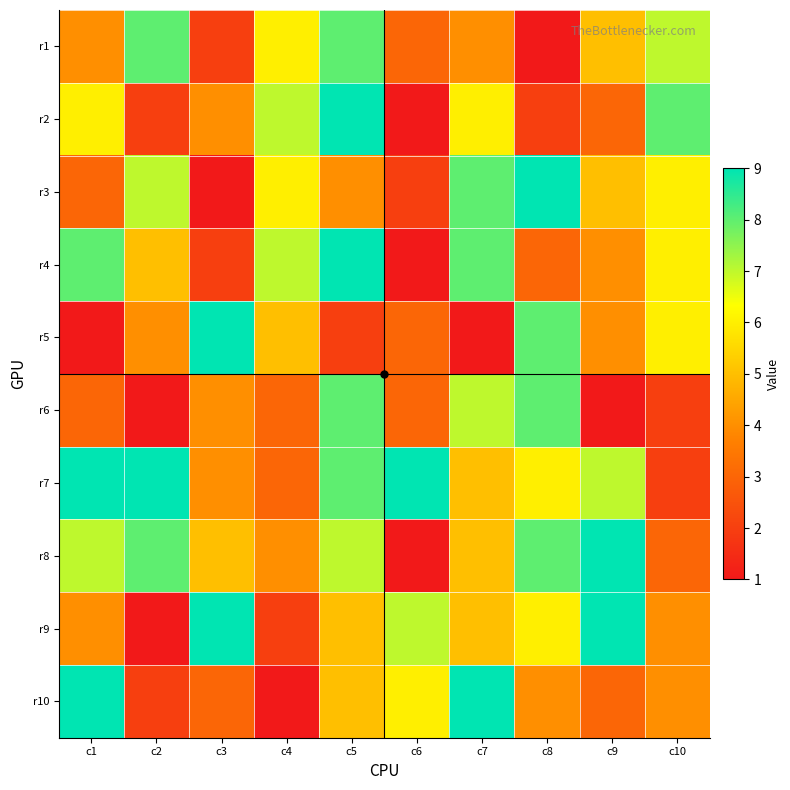

At which category does the chart reach its peak across all series?

c5